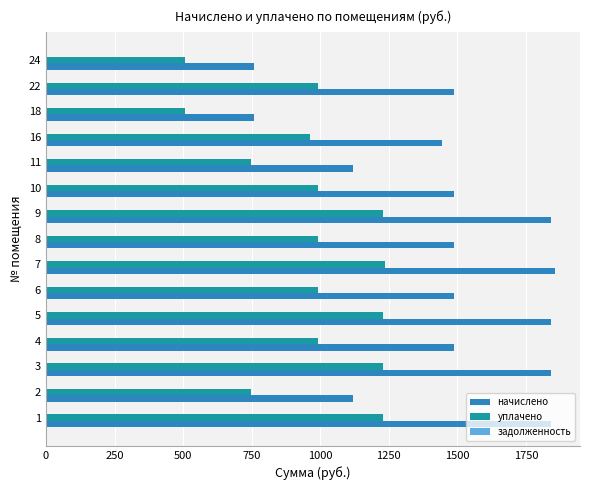

List the series in order of their overall mean, lowest first.

уплачено, начислено